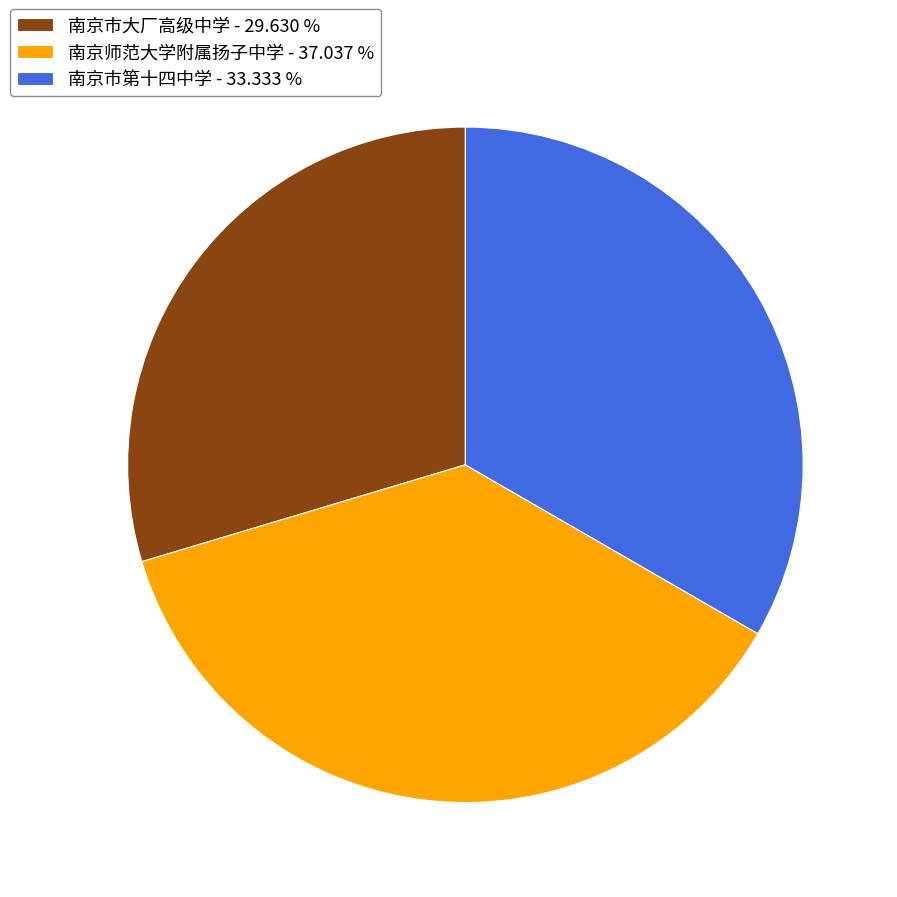

True or false: 南京市大厂高级中学 accounts for 30% of the total.

True